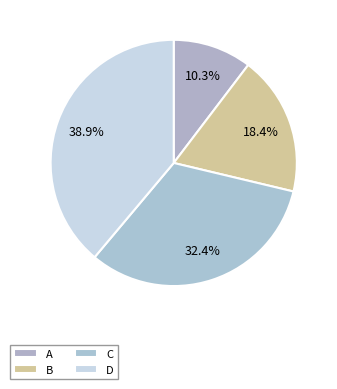

To the nearest percent, what is the difference between the largest and smallest slice percentages?

29%